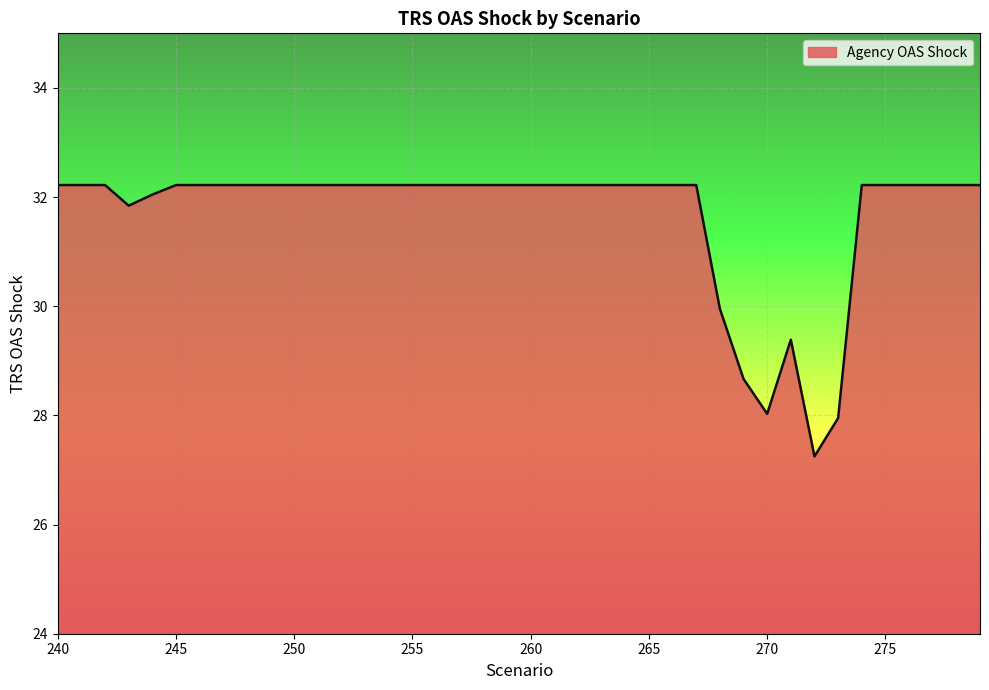

What is the smallest value displayed?

27.2